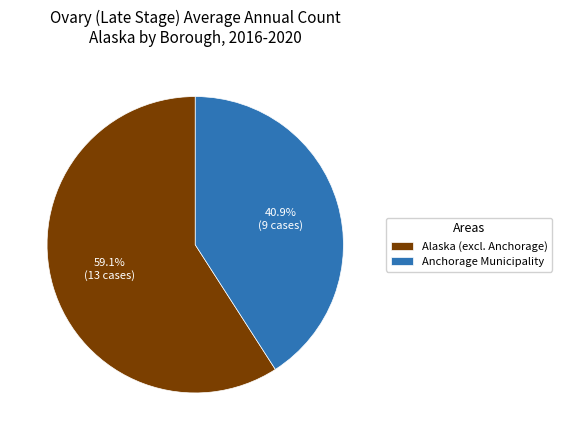

Count the number of slices in the pie.

2